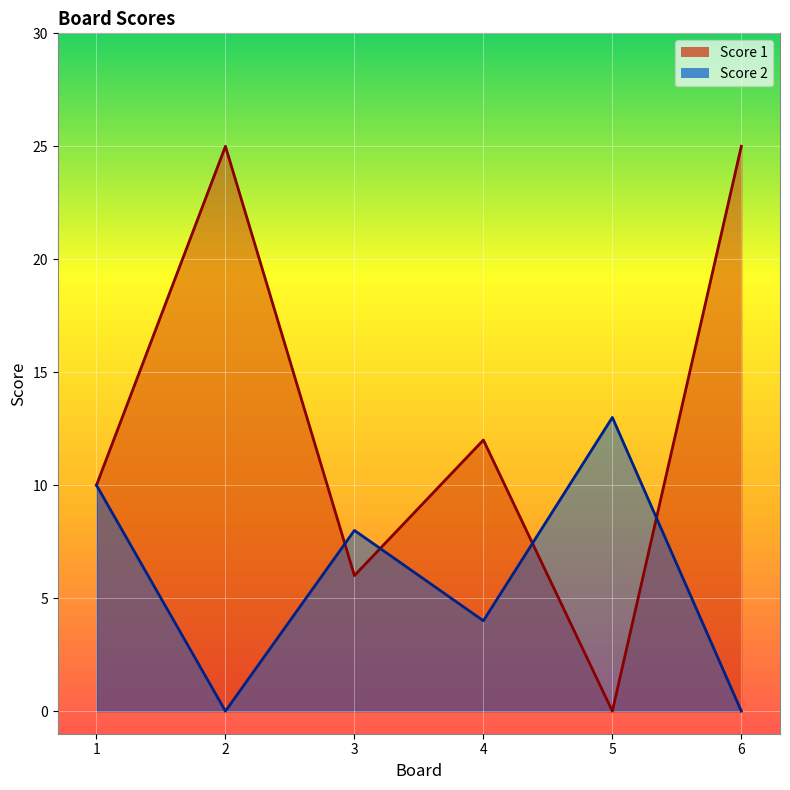

Reading right to left, list all the values displayed in this chart.

Score 1: 25	0	12	6	25	10
Score 2: 0	13	4	8	0	10